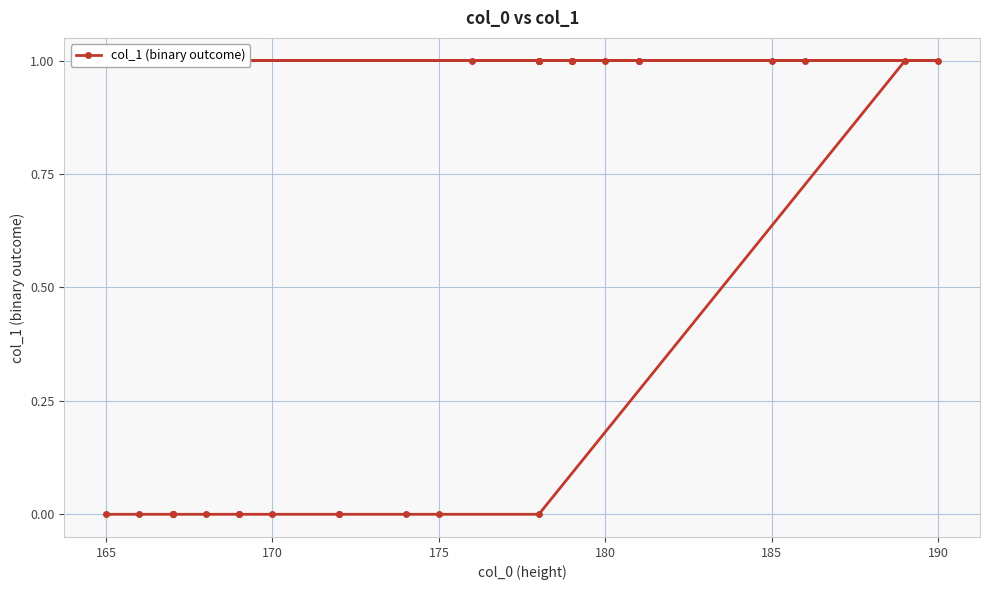

What is the maximum value shown in the chart?

1